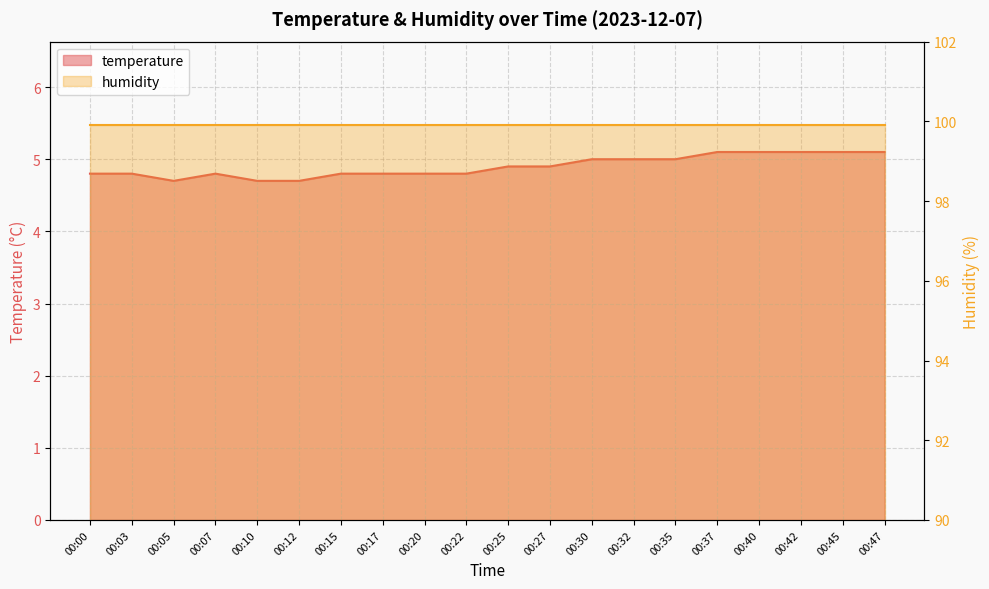

At which category does the chart reach its peak across all series?

00:37